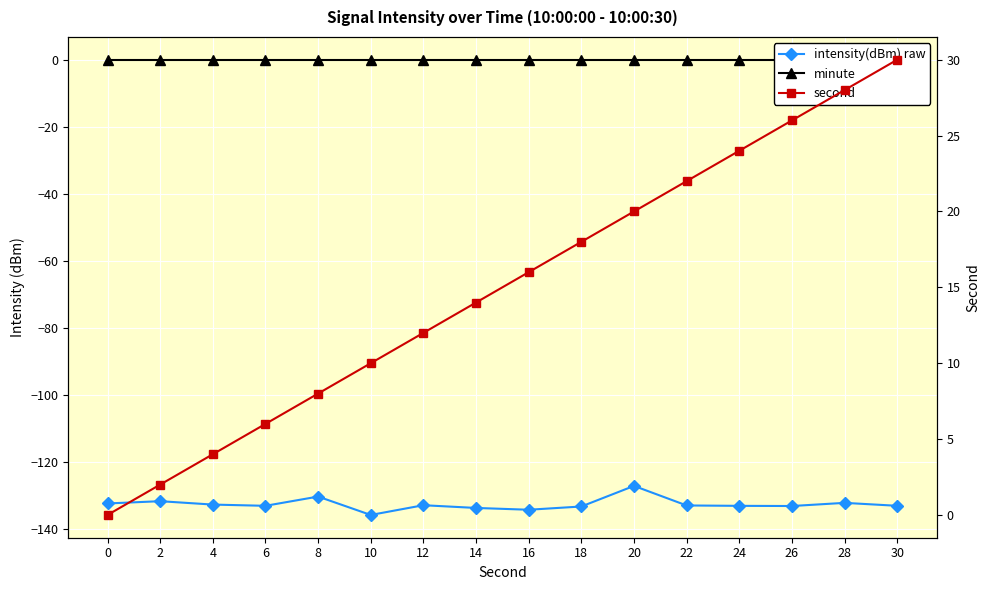

Where does the intensity(dBm) raw series first go above -132?

2